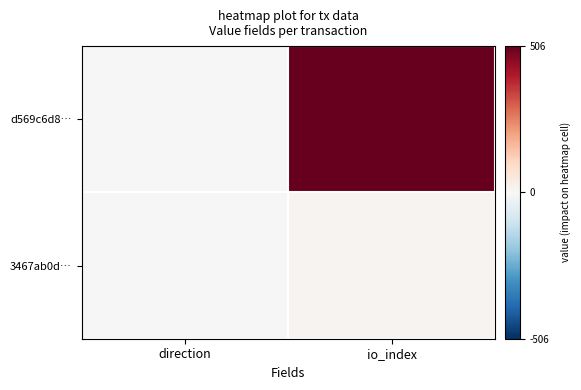

Reading left to right, transcribe all the data shown in this chart.

d569c6d8…: direction=-1	io_index=506
3467ab0d…: direction=1	io_index=13